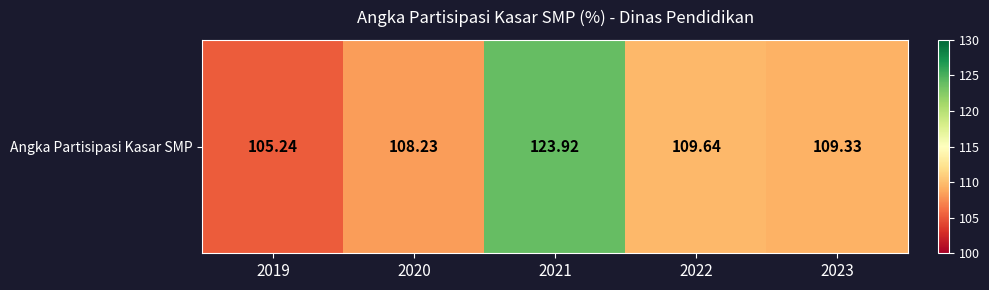

What is the difference between the maximum and second lowest values?

15.7